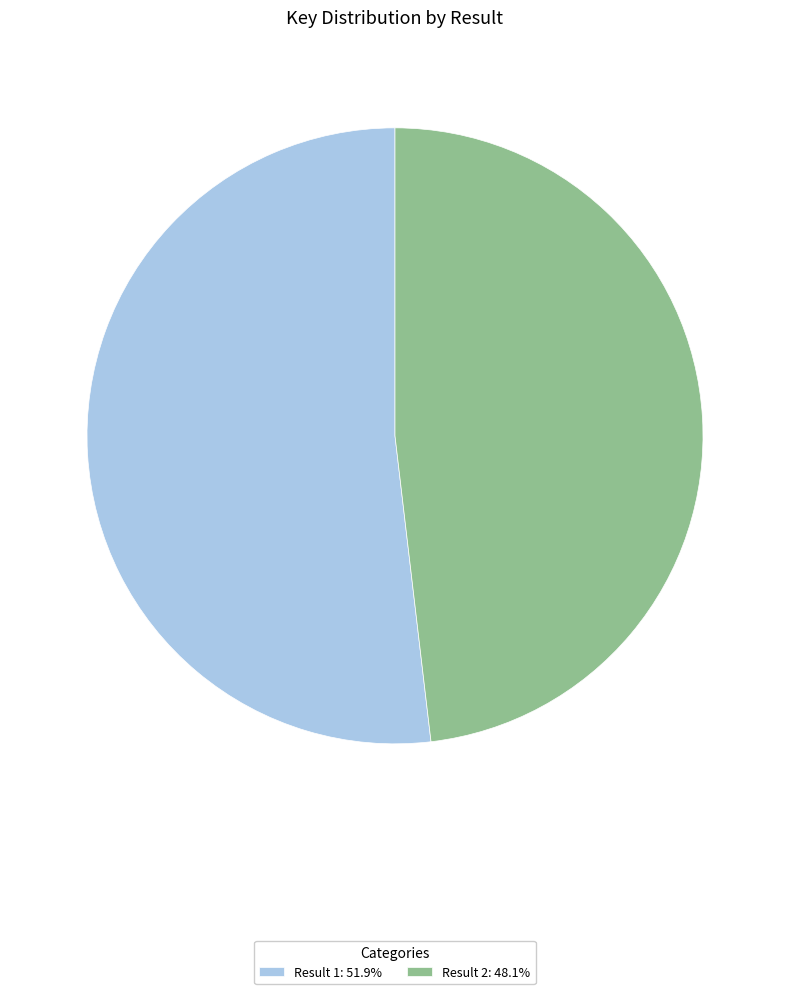

Does any single category account for the majority?

Yes